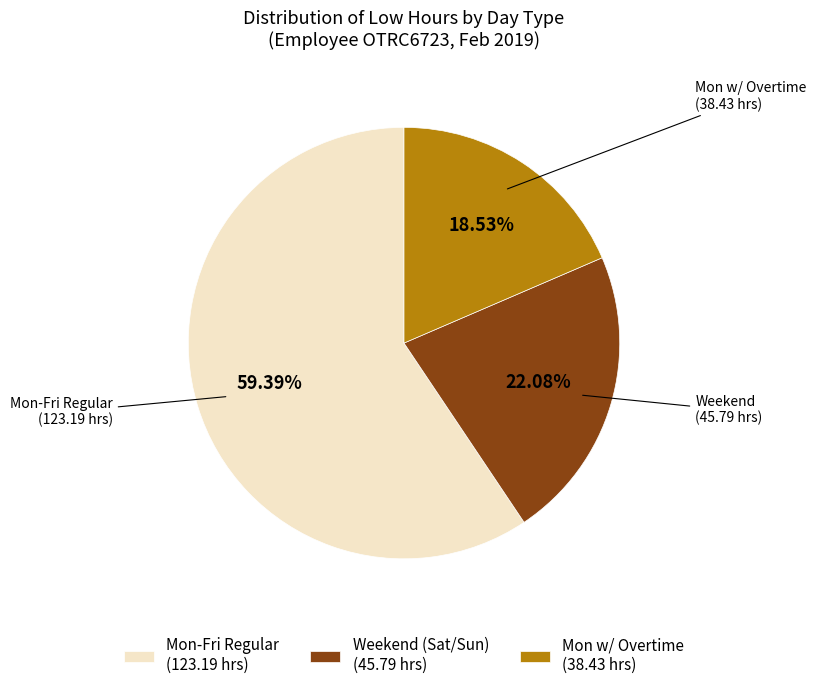

Which category has the biggest portion of the pie?

Mon-Fri Regular (123.19 hrs)